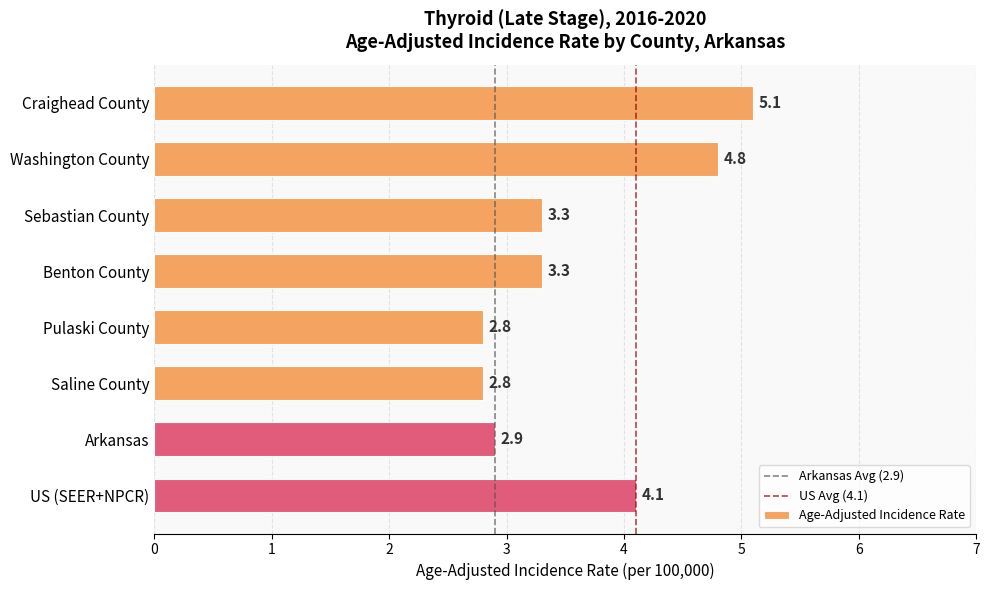

What is the value of the 2nd bar from the top?

4.8